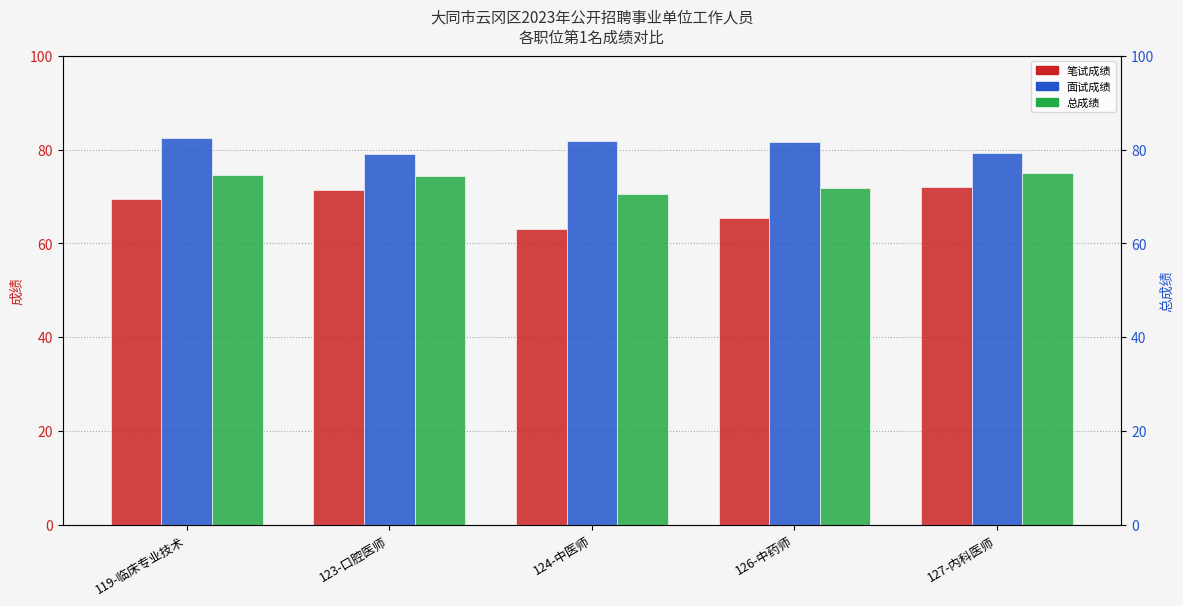

What is the label of the 3rd bar from the left?

124-中医师